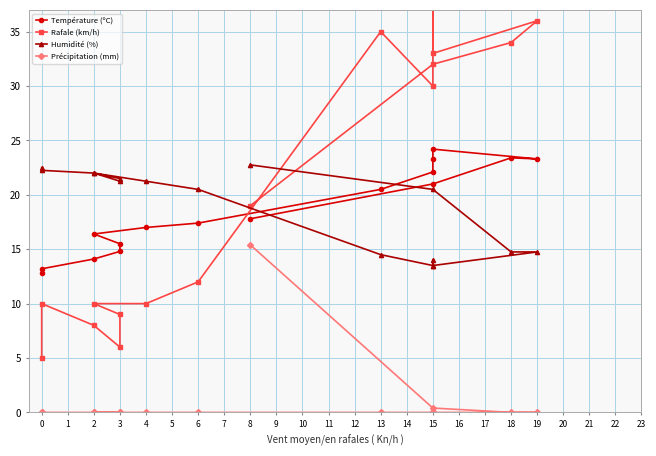

Between 8 and 6, which is larger?

8